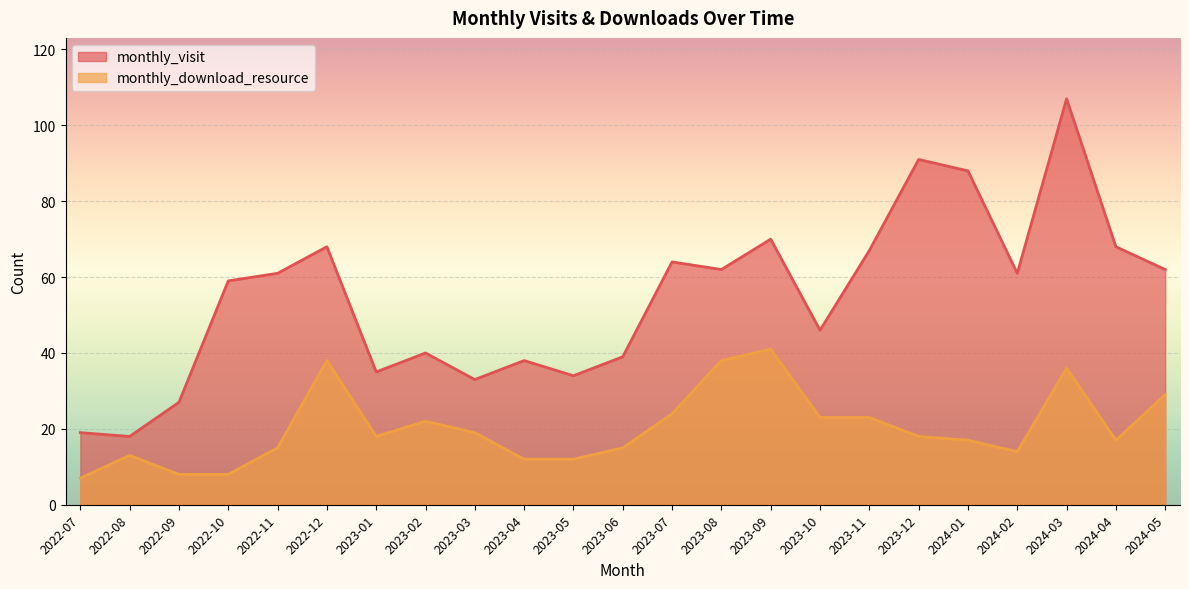

What are all the series names shown in the legend?

monthly_visit, monthly_download_resource